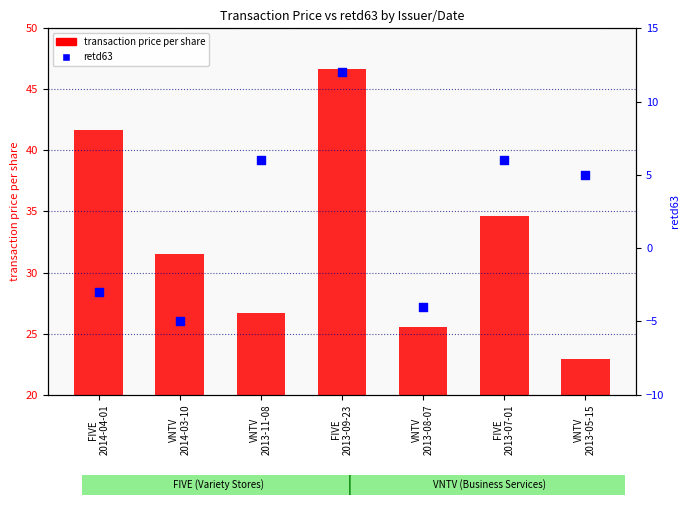

Which series contains the lowest Y value?

retd63 (percentile)